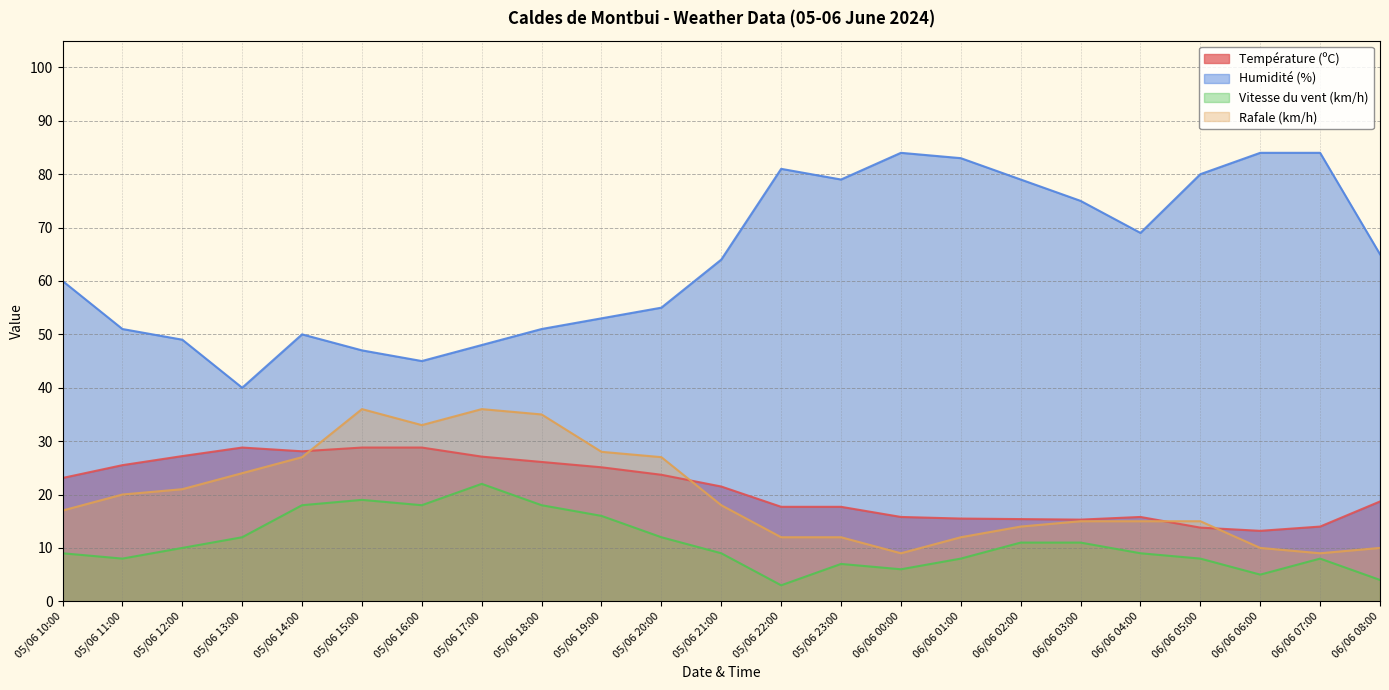

At which category does Vitesse du vent (km/h) reach its first local valley?

05/06 11:00